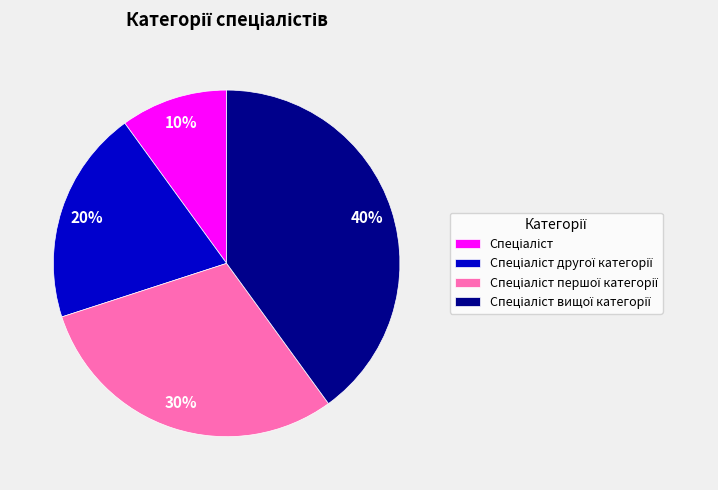

To the nearest percent, what is the difference between the largest and smallest slice percentages?

30%